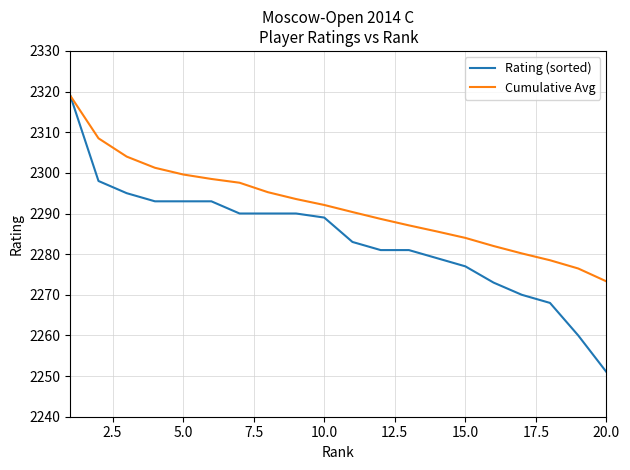

Which series has the largest total across all categories?

Cumulative Avg